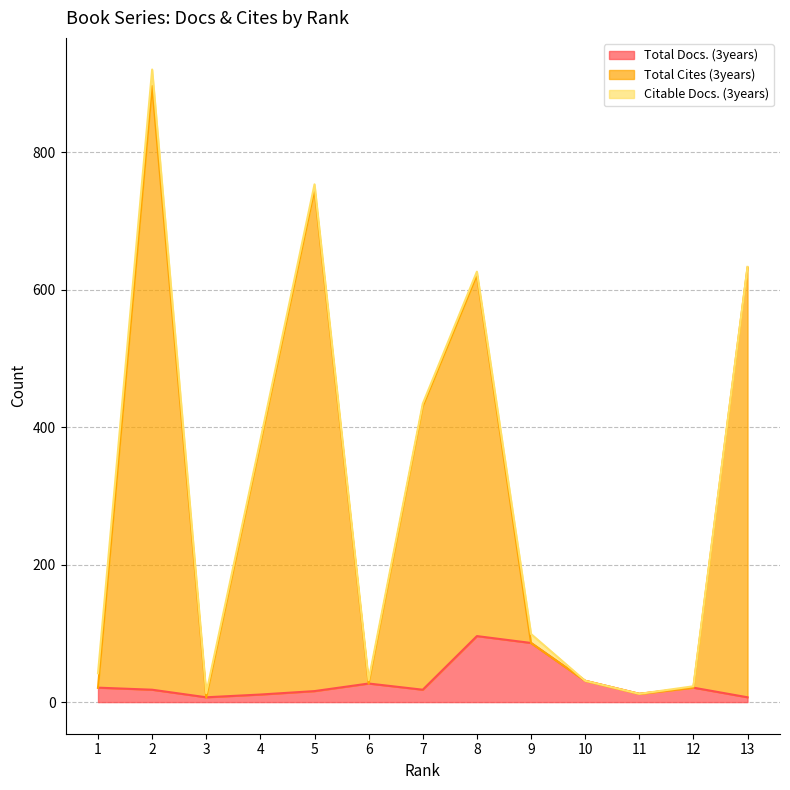

What is the value of the Total Docs. (3years) point at the 12th from the left?

21